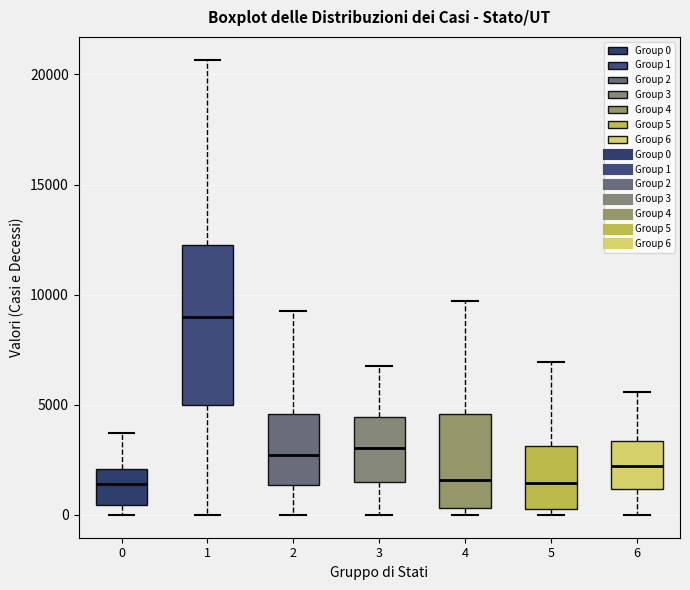

Which box is the tallest, from its lower edge to its upper edge?

1